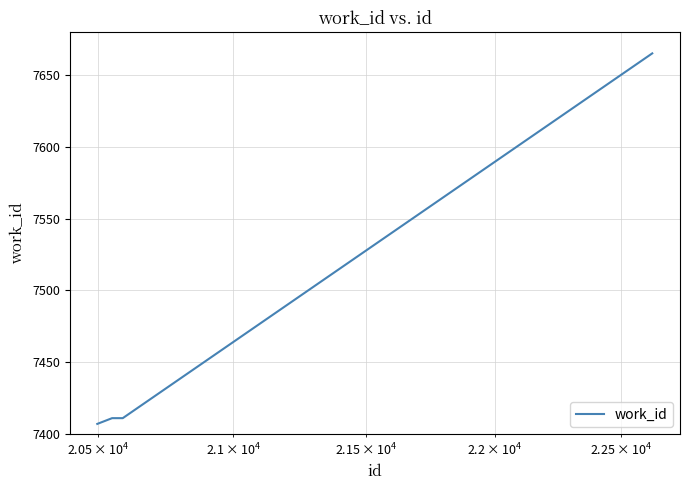

Reading left to right, extract all data points from this chart.

7407	7411	7411	7665